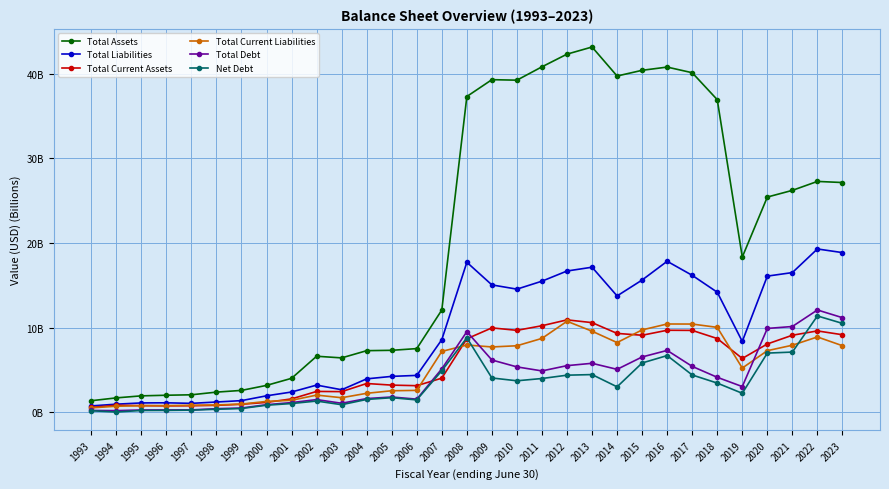

Which has a higher value, 1996 or 2001?

2001